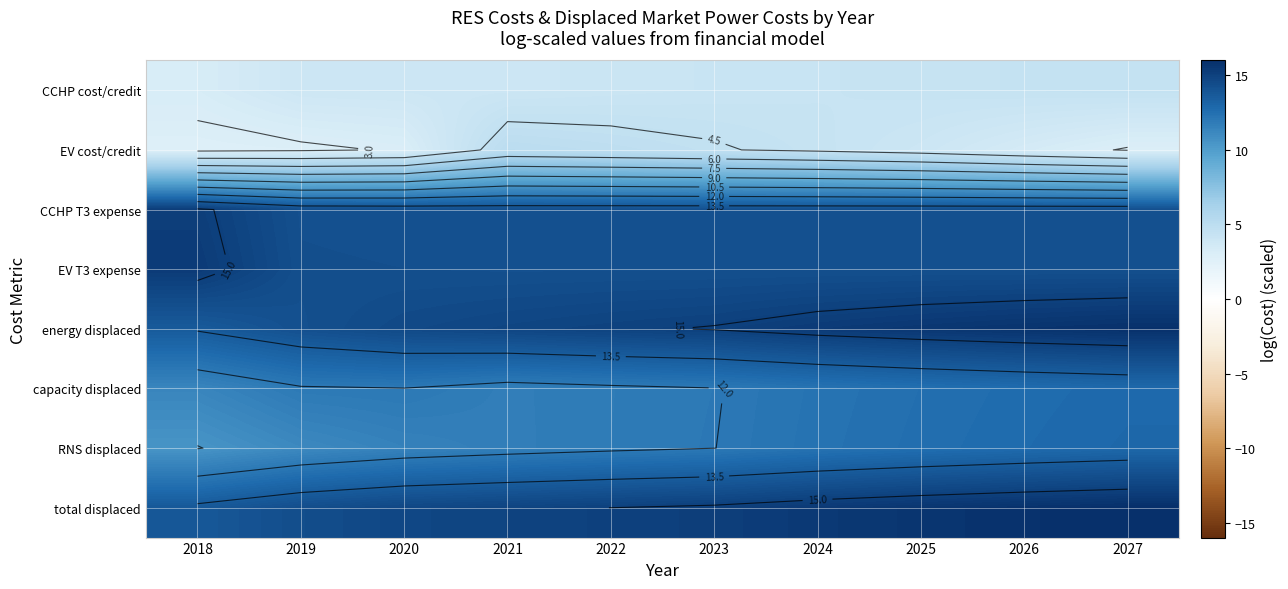

What is the total value across all series at 2018?

85.5